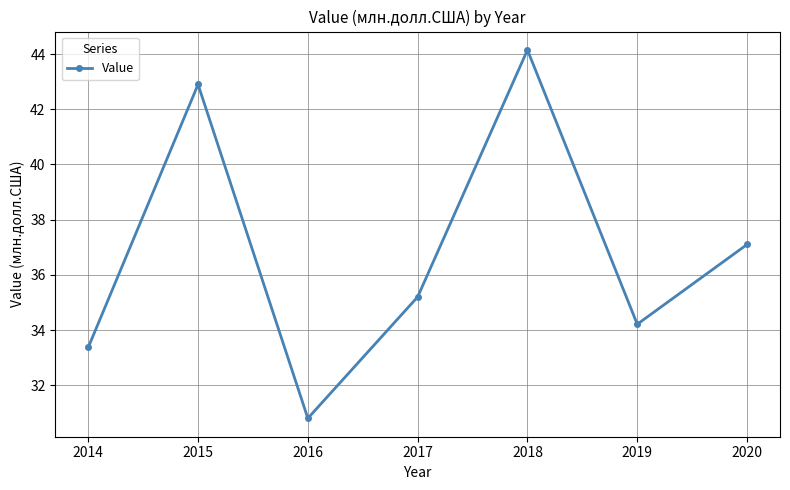

What is the sum of the values at 2016 and 2015?

73.7